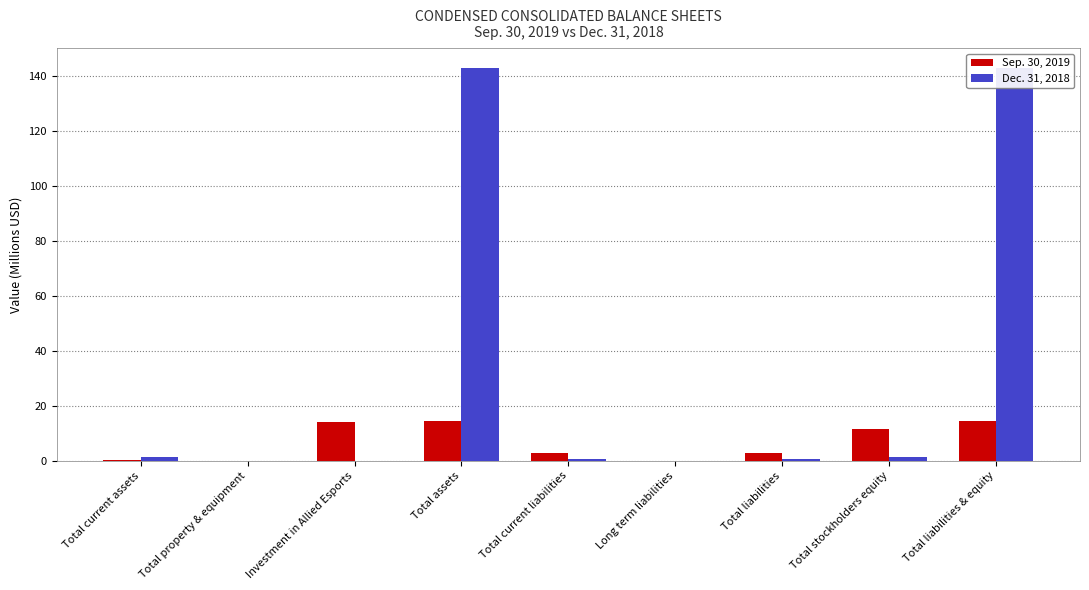

Between Total current assets and Total stockholders equity, which is larger?

Total stockholders equity